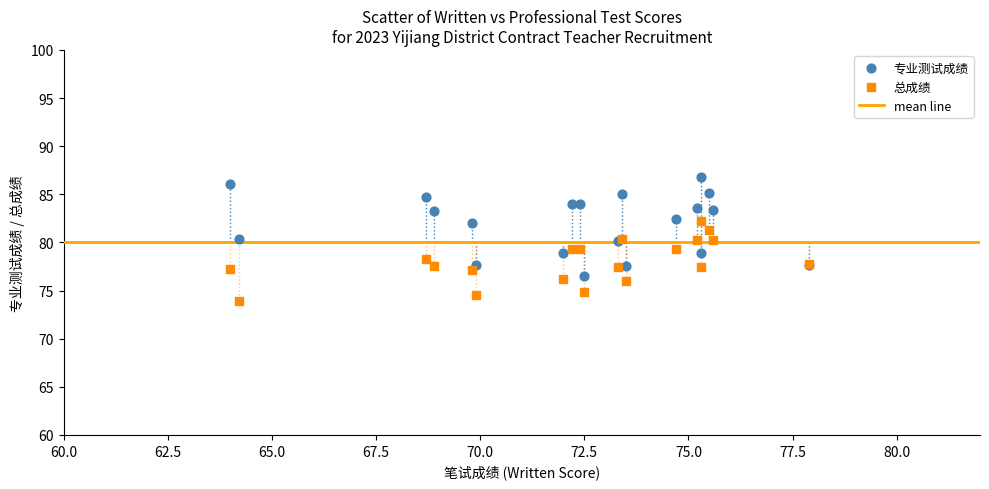

Which series has the largest Y range (max minus min)?

专业测试成绩